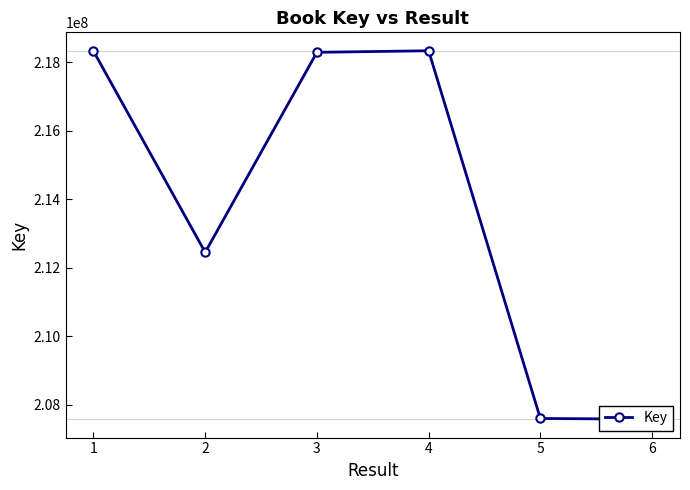

At which category does the data reach its first local peak?

4